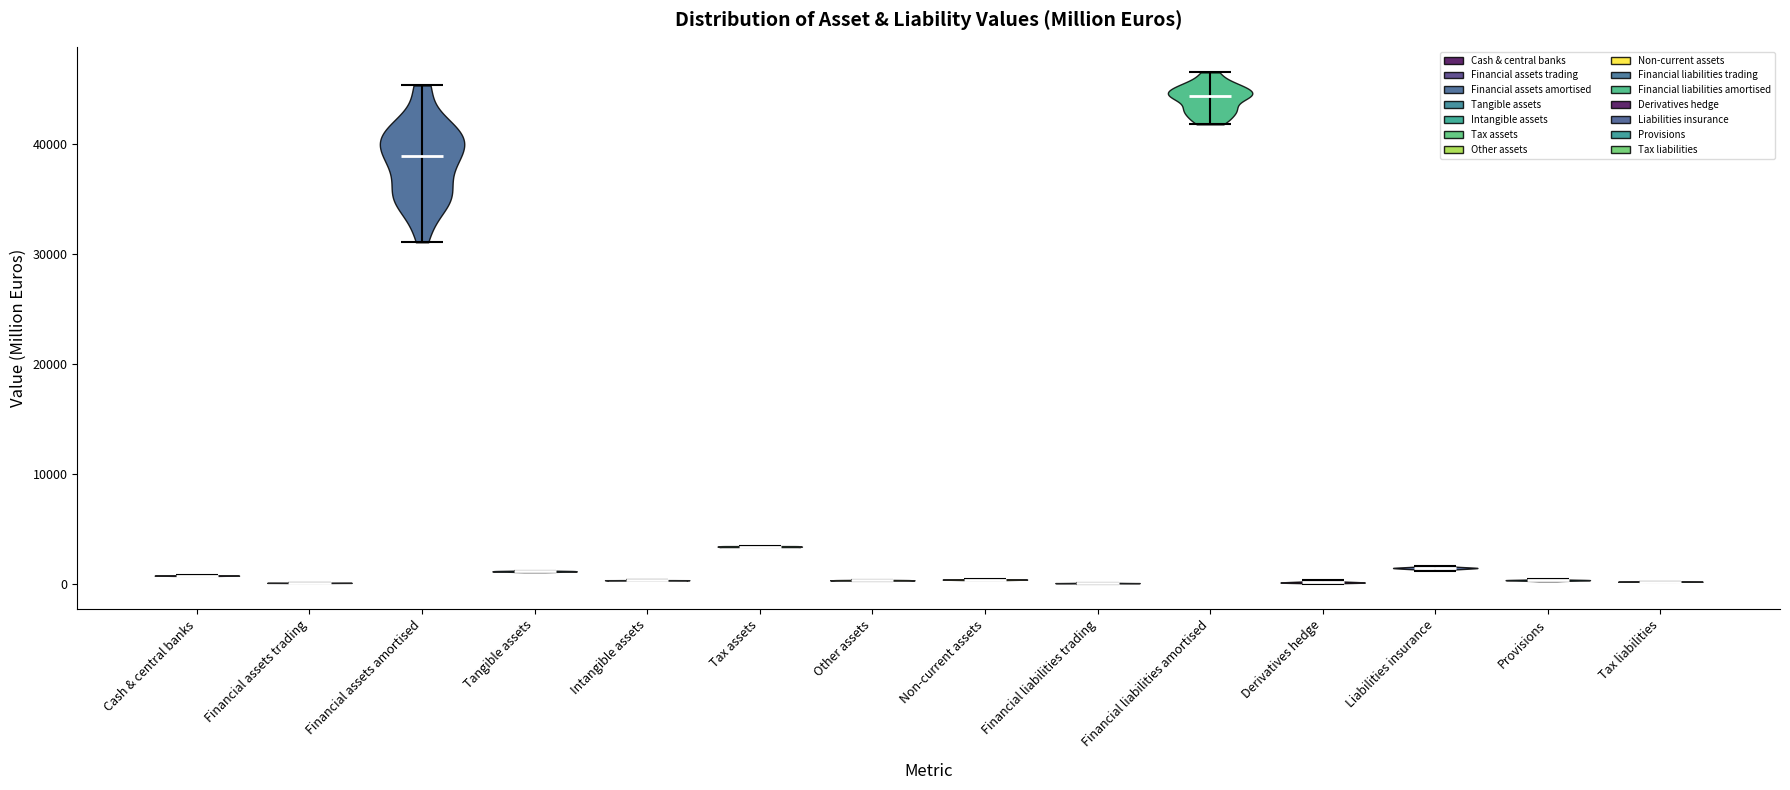

What is the lowest point the violin for Financial assets amortised reaches on the y-axis? The values are not printed on the chart, so give them approximately, as read against the axis.

31000